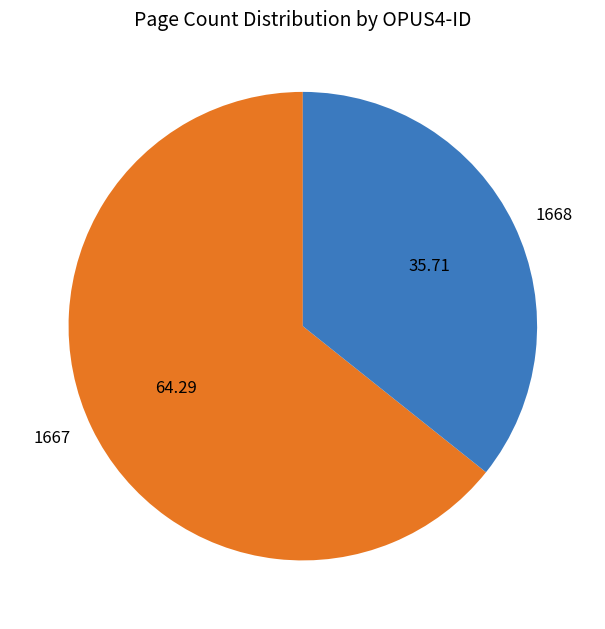

Rank the categories by value from highest to lowest.

1667, 1668